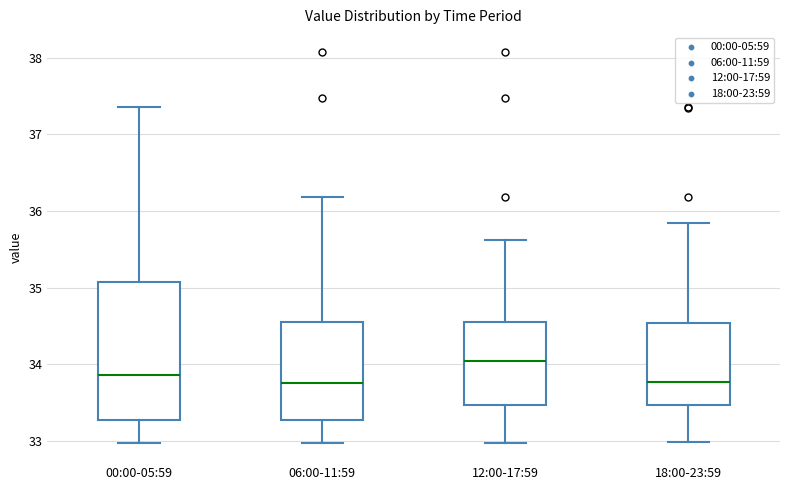

Reading left to right, transcribe this box plot: for each box, give where its median line is, the range the box spans, and where its two whiskers end, as read against the y-axis. The values are not printed on the chart, so give them approximately, as read against the axis.

00:00-05:59: median 33.9, box 33.3 to 35.1, whiskers 33.0 to 37.4
06:00-11:59: median 33.8, box 33.3 to 34.6, whiskers 33.0 to 36.2
12:00-17:59: median 34.1, box 33.5 to 34.6, whiskers 33.0 to 35.6
18:00-23:59: median 33.8, box 33.5 to 34.5, whiskers 33.0 to 35.9